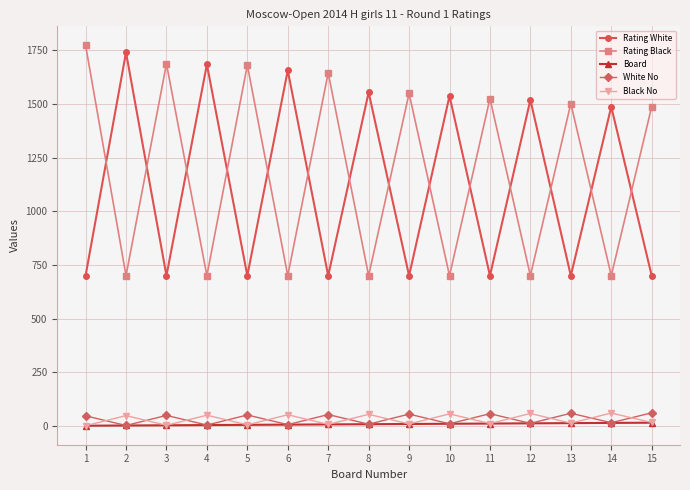

True or false: White No and Rating Black cross at least once.

False